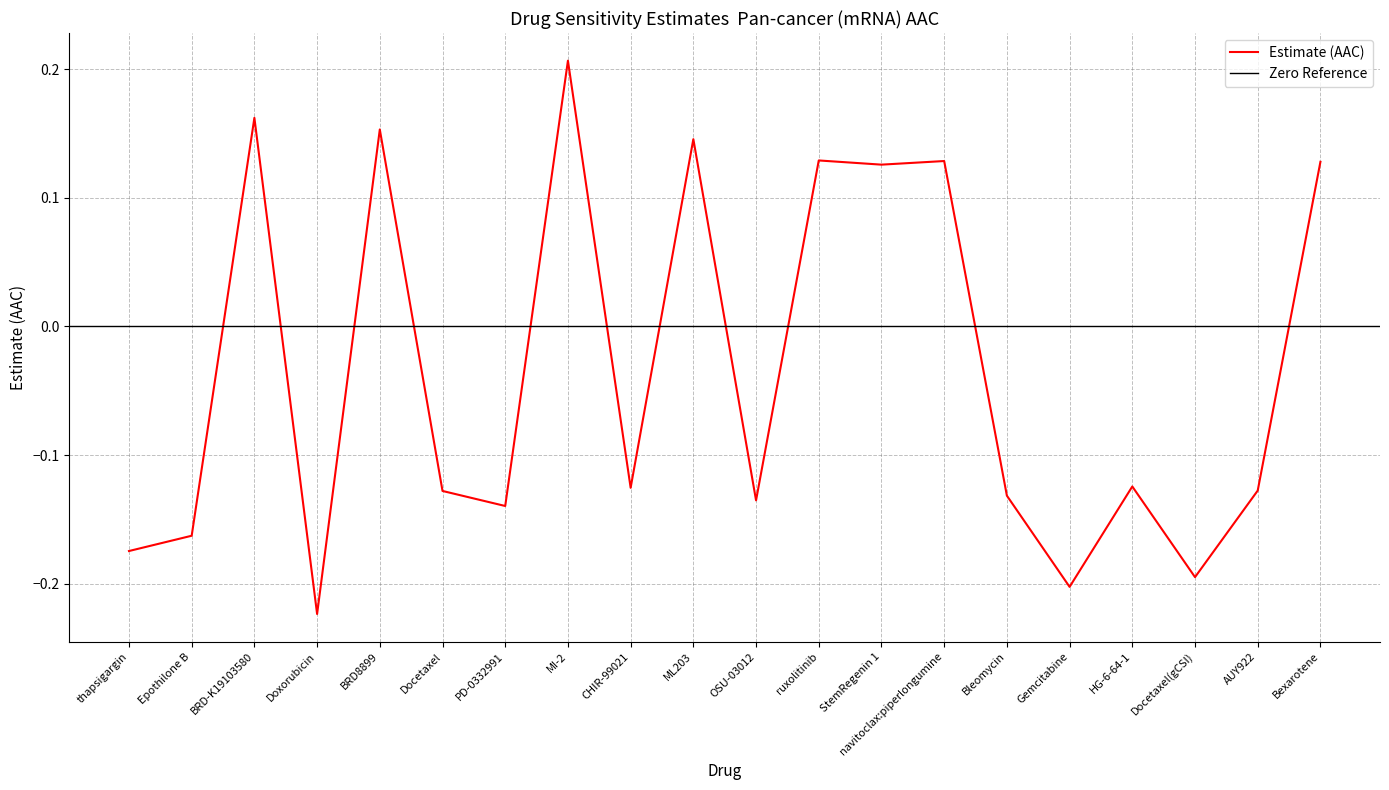

How many series are shown in this chart?

1